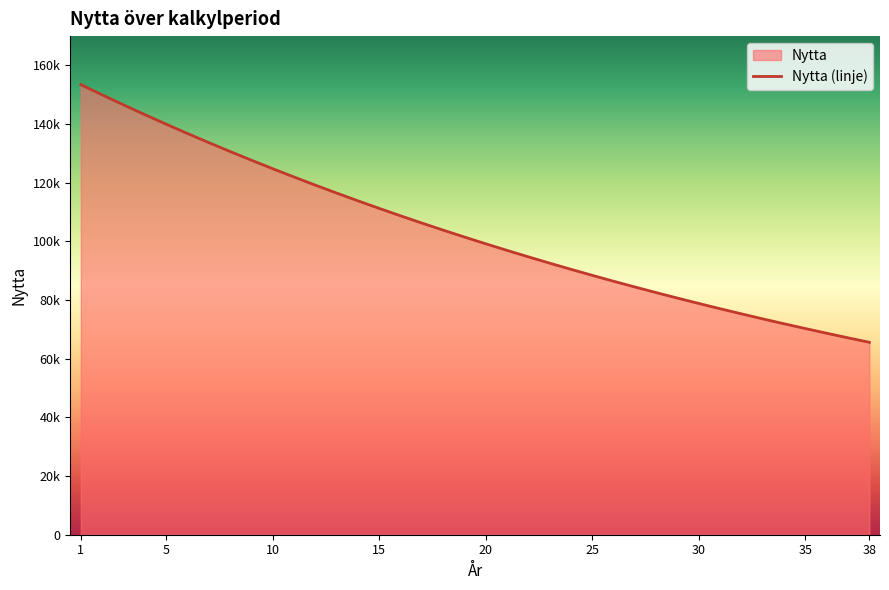

The chart shows a value of 75300.2 at 32. True or false?

True